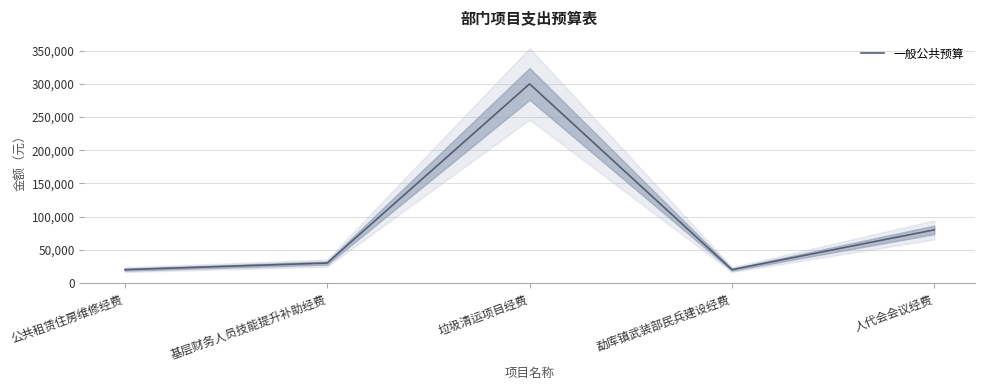

How many points are higher than both their immediate neighbors (excluding endpoints)?

1